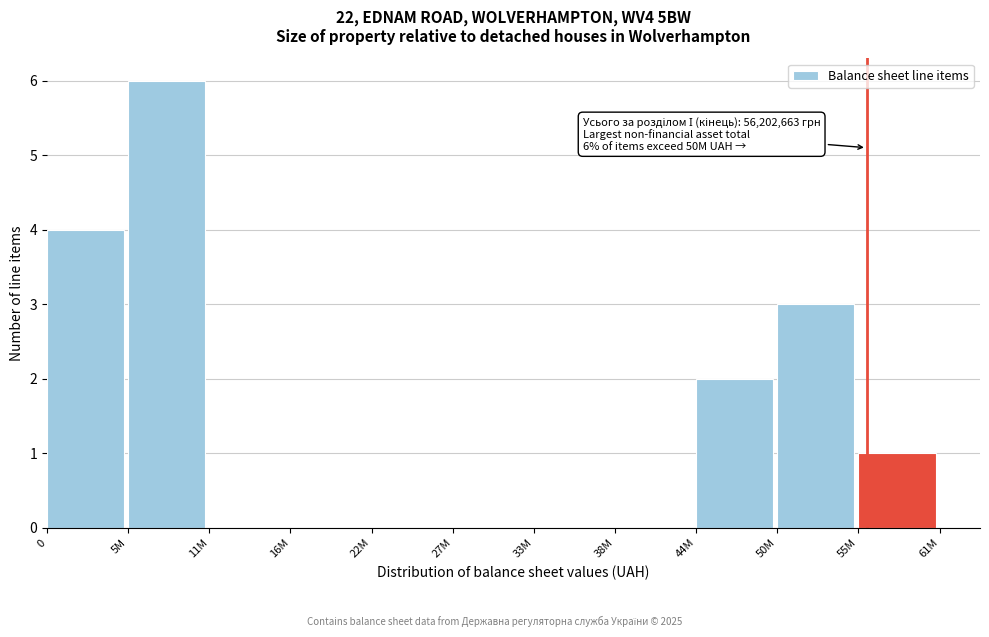

Reading left to right, what are all the values shown in this chart?

0=4	5M=6	11M=0	16M=0	22M=0	27M=0	33M=0	38M=0	44M=2	50M=3	55M=1